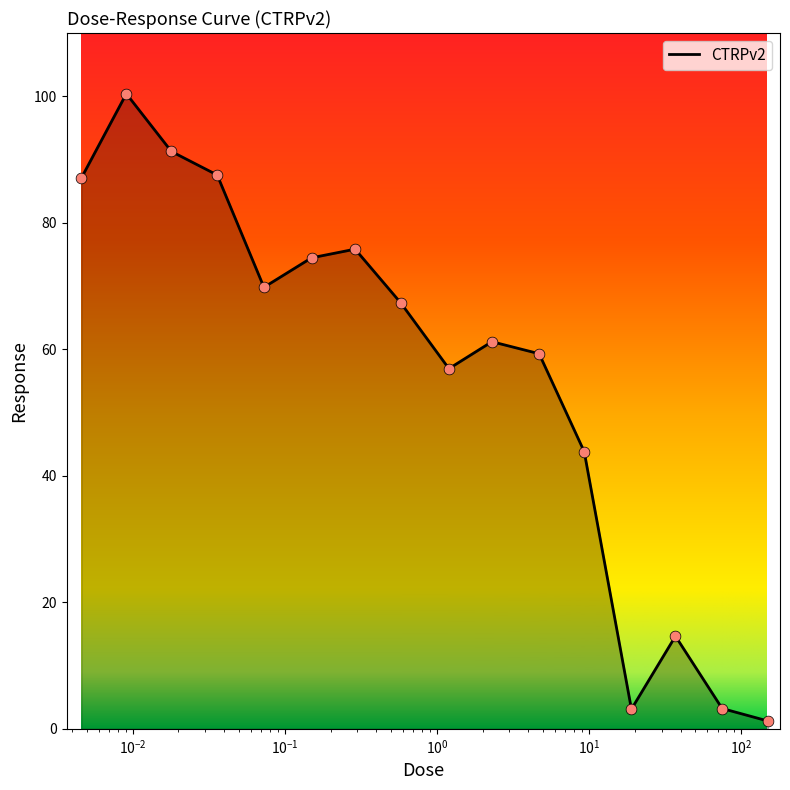

What is the greatest value displayed?

100.4